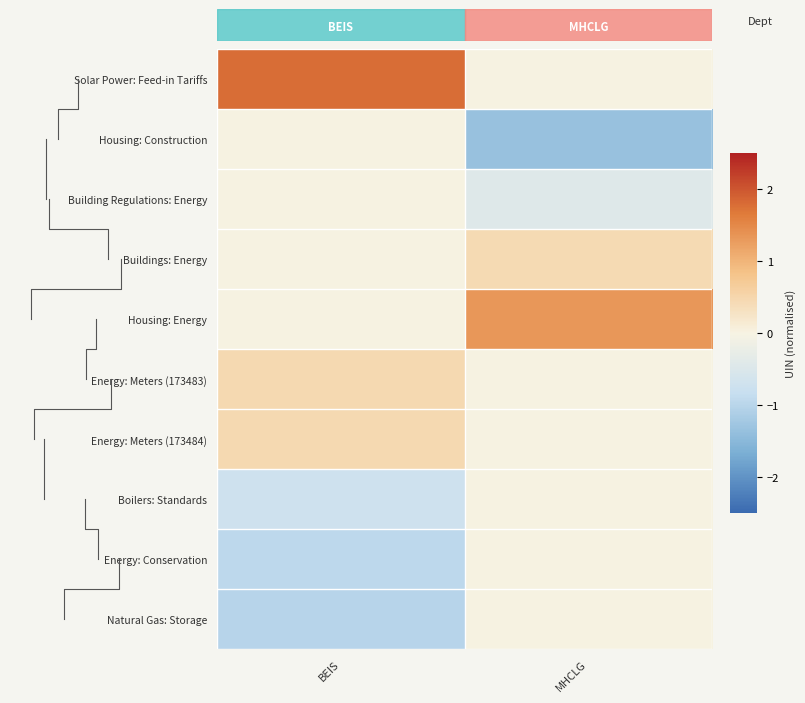

What is the smallest value displayed?

-1.3